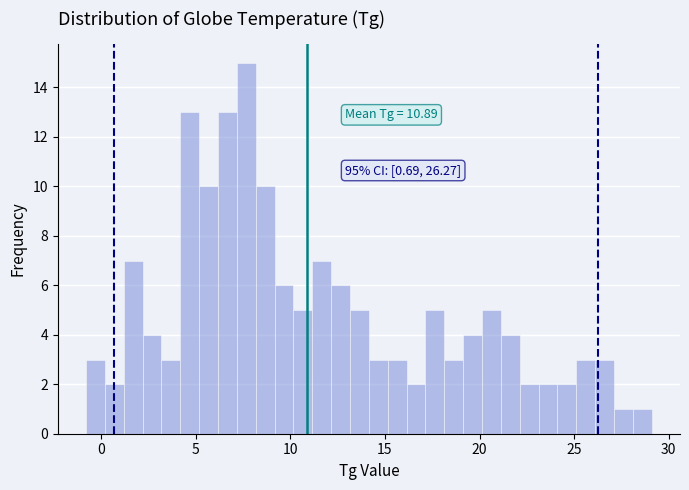

Around what value on the x-axis is the tallest bar? Give the approximate position of its centre, as read against the axis.

7.5